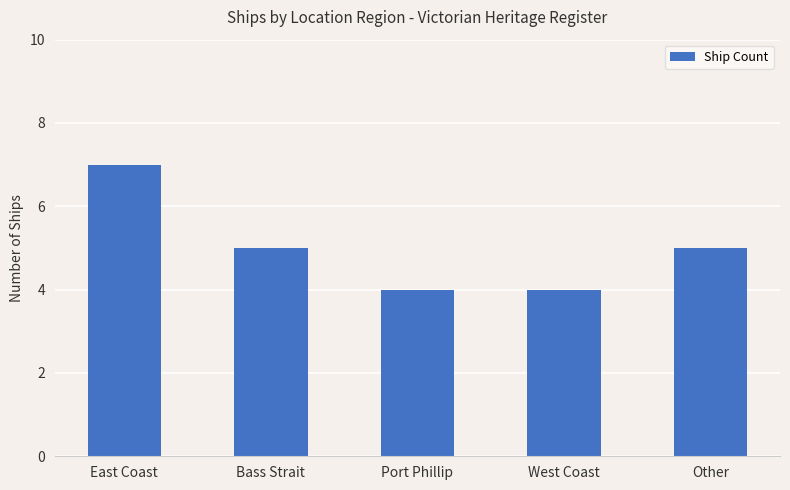

What is the greatest value displayed?

7